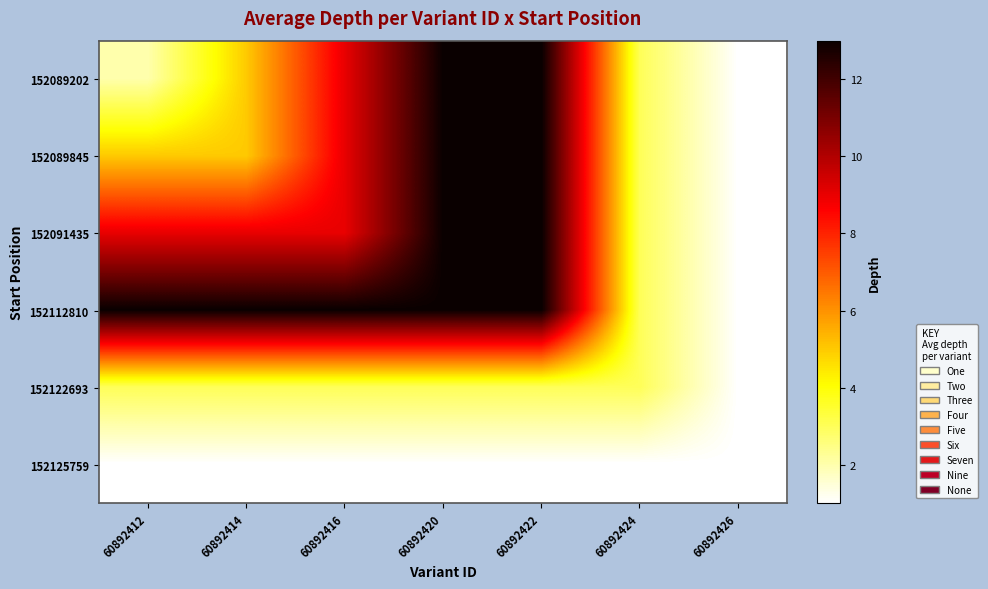

Which category has the lowest value across all series?

60892426